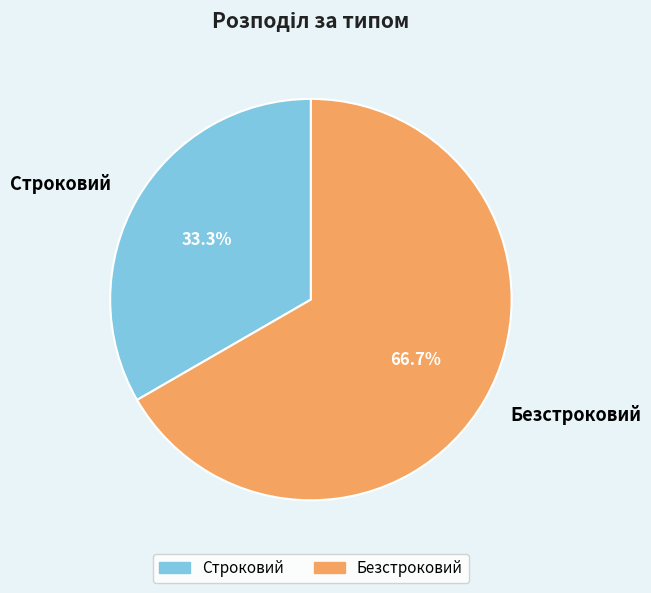

Rank the categories by value from highest to lowest.

Безстроковий, Строковий